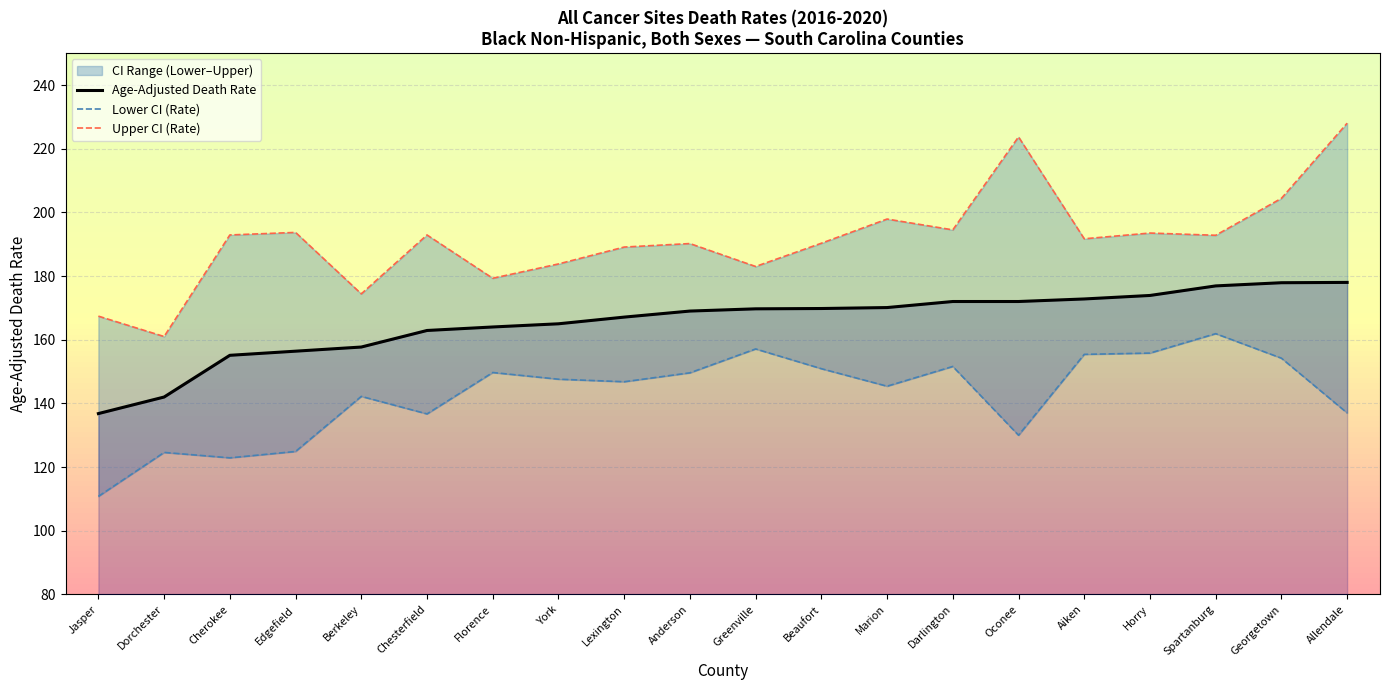

How many categories are shown in the chart?

20